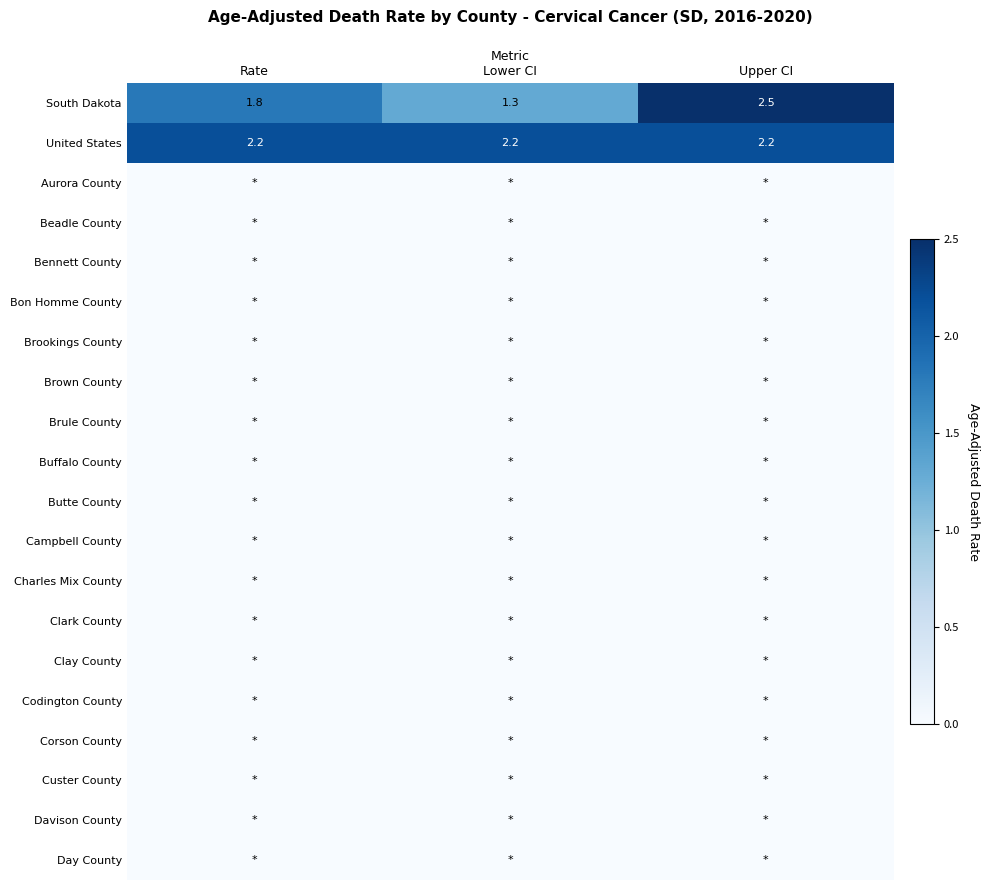

Rank the series at Upper CI from lowest to highest value.

Aurora County, Beadle County, Bennett County, Bon Homme County, Brookings County, Brown County, Brule County, Buffalo County, Butte County, Campbell County, Charles Mix County, Clark County, Clay County, Codington County, Corson County, Custer County, Davison County, Day County, United States, South Dakota